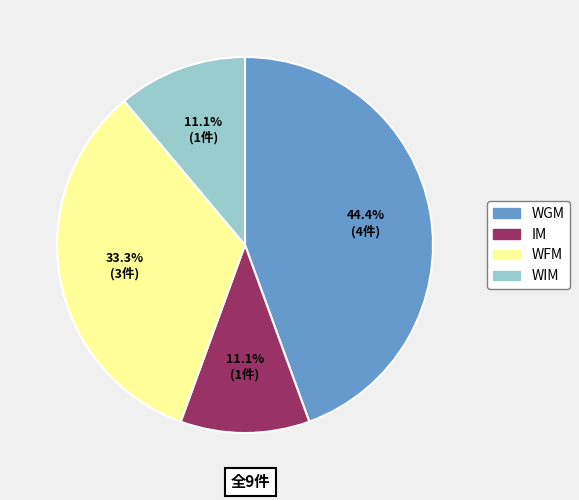

Count the number of slices in the pie.

4